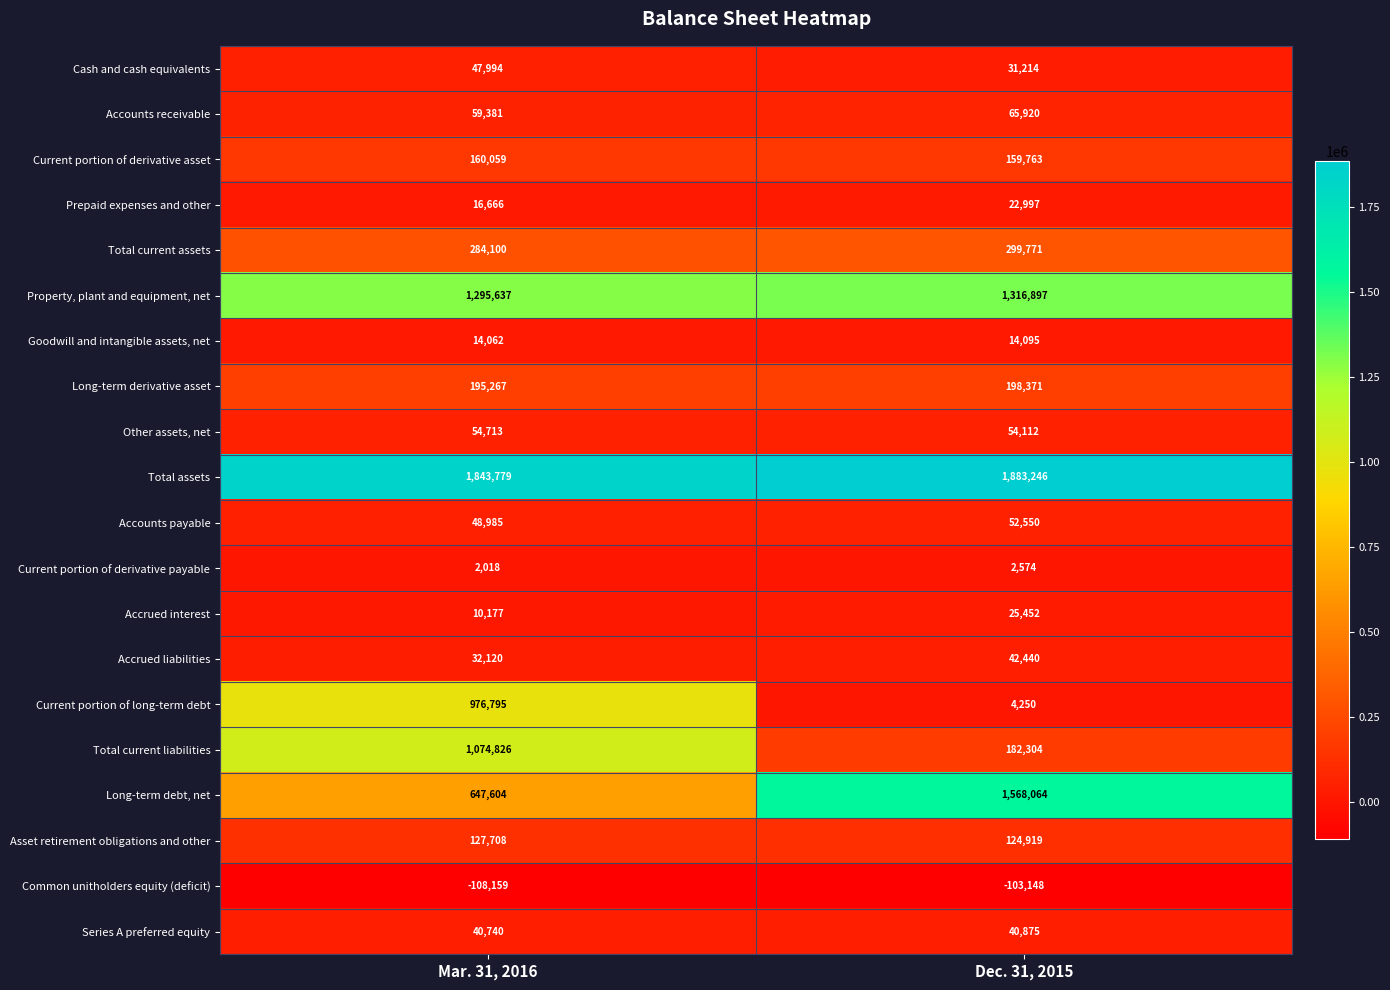

What is the spread (max minus min) of values at Dec. 31, 2015?

1986394